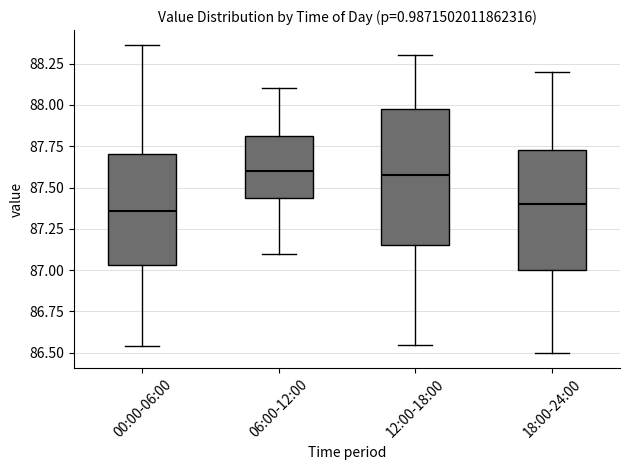

Reading left to right, transcribe this box plot: for each box, give where its median line is, the range the box spans, and where its two whiskers end, as read against the y-axis. The values are not printed on the chart, so give them approximately, as read against the axis.

00:00-06:00: median 87.35, box 87.05 to 87.70, whiskers 86.55 to 88.35
06:00-12:00: median 87.60, box 87.45 to 87.80, whiskers 87.10 to 88.10
12:00-18:00: median 87.60, box 87.15 to 88.00, whiskers 86.55 to 88.30
18:00-24:00: median 87.40, box 87.00 to 87.75, whiskers 86.50 to 88.20